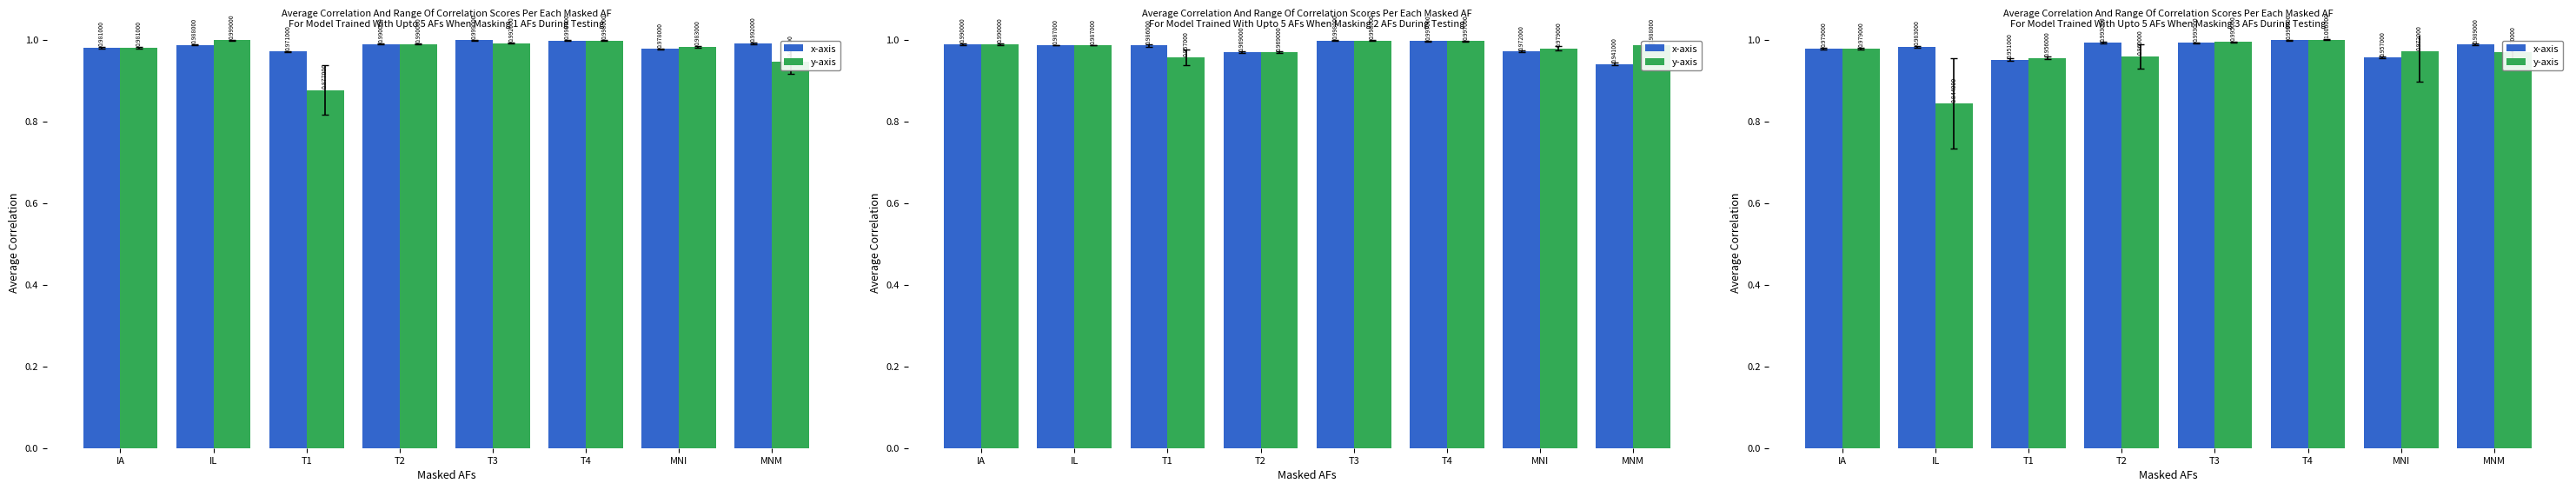

What is the label of the 1st bar from the left?

IA